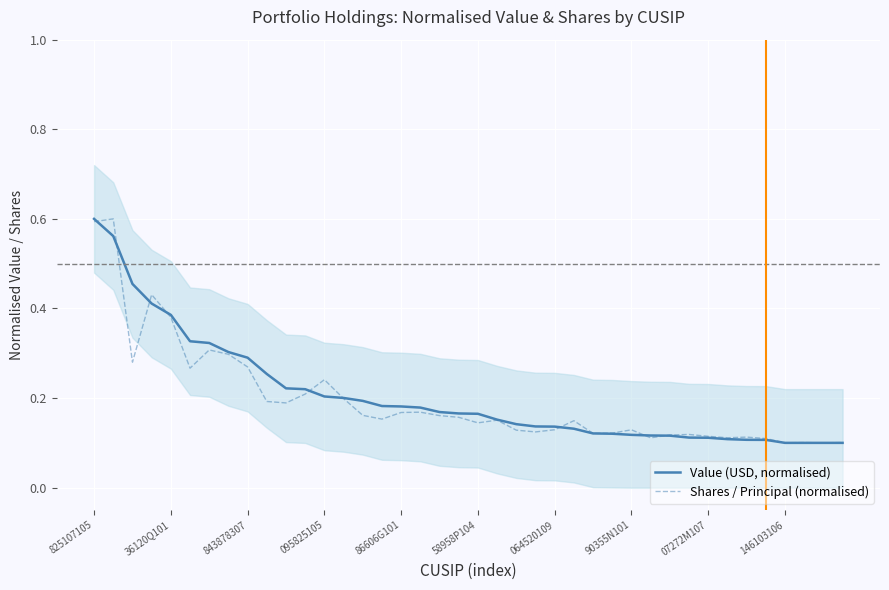

What is the average value of the Value (USD, normalised) series?

0.2